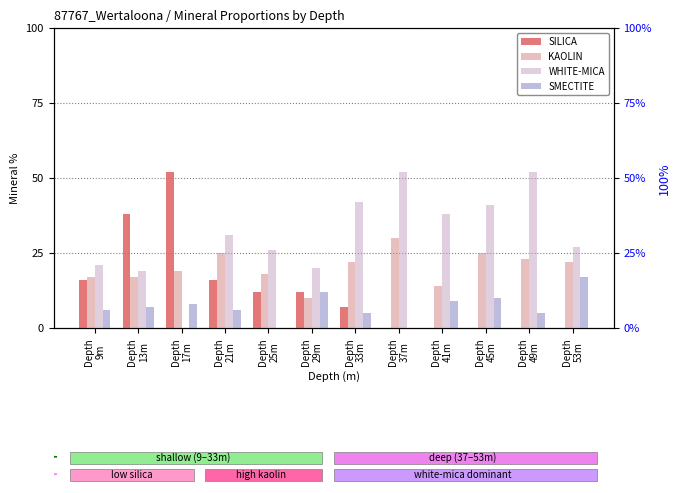

Rank the series at Depth
37m from highest to lowest value.

WHITE-MICA, KAOLIN, SILICA, SMECTITE